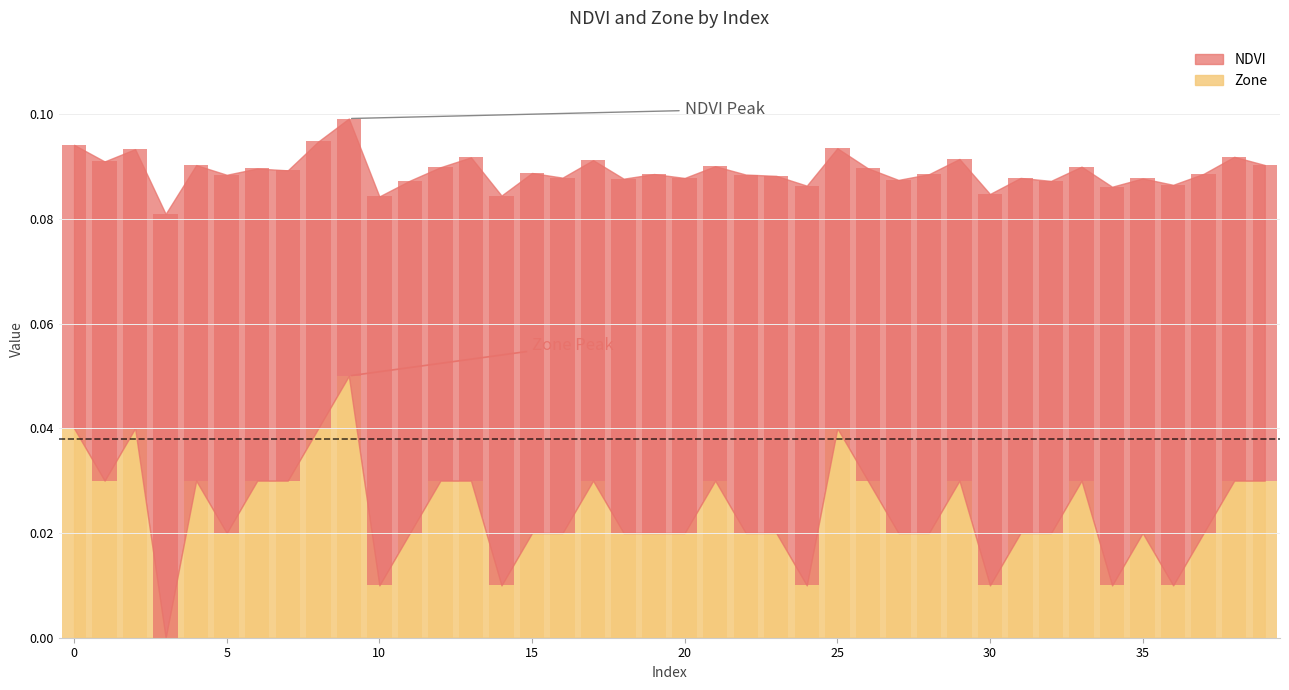

Is it true that the value at 0 is 0.0?

False